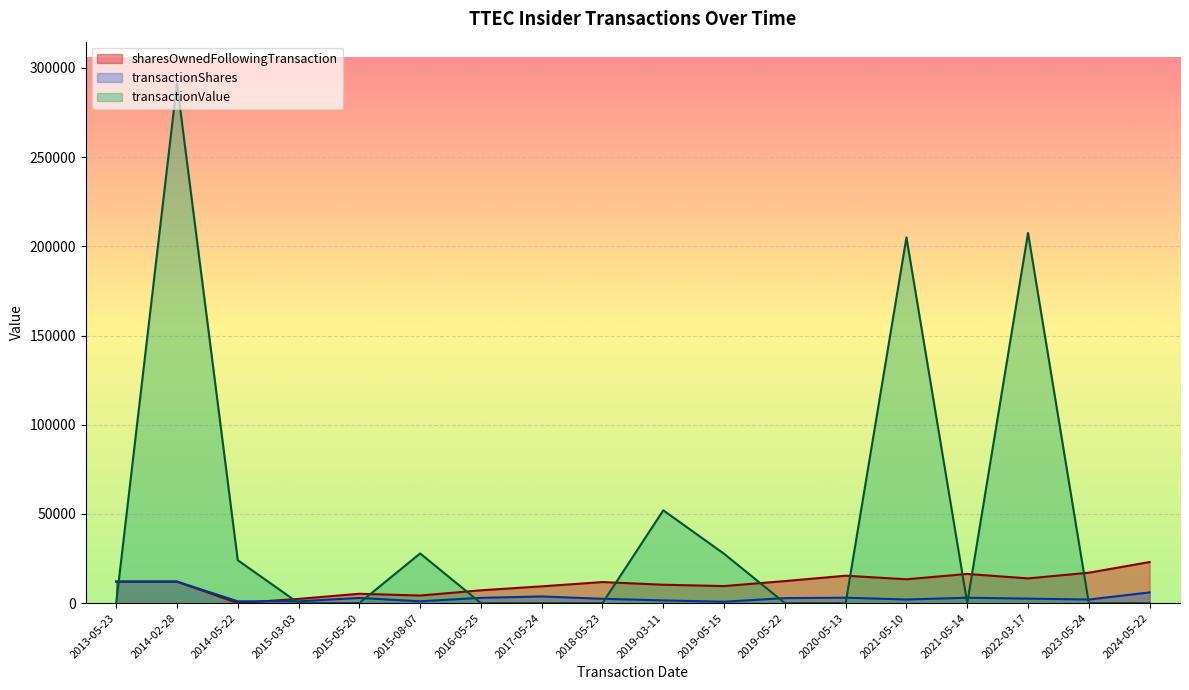

What is the sum of all sharesOwnedFollowingTransaction values?

195291